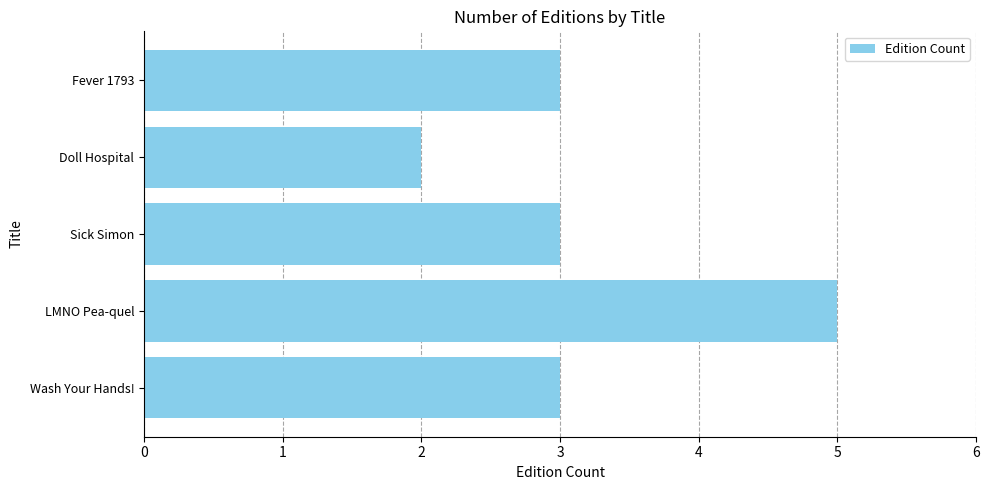

The value at Sick Simon is 3. True or false?

True